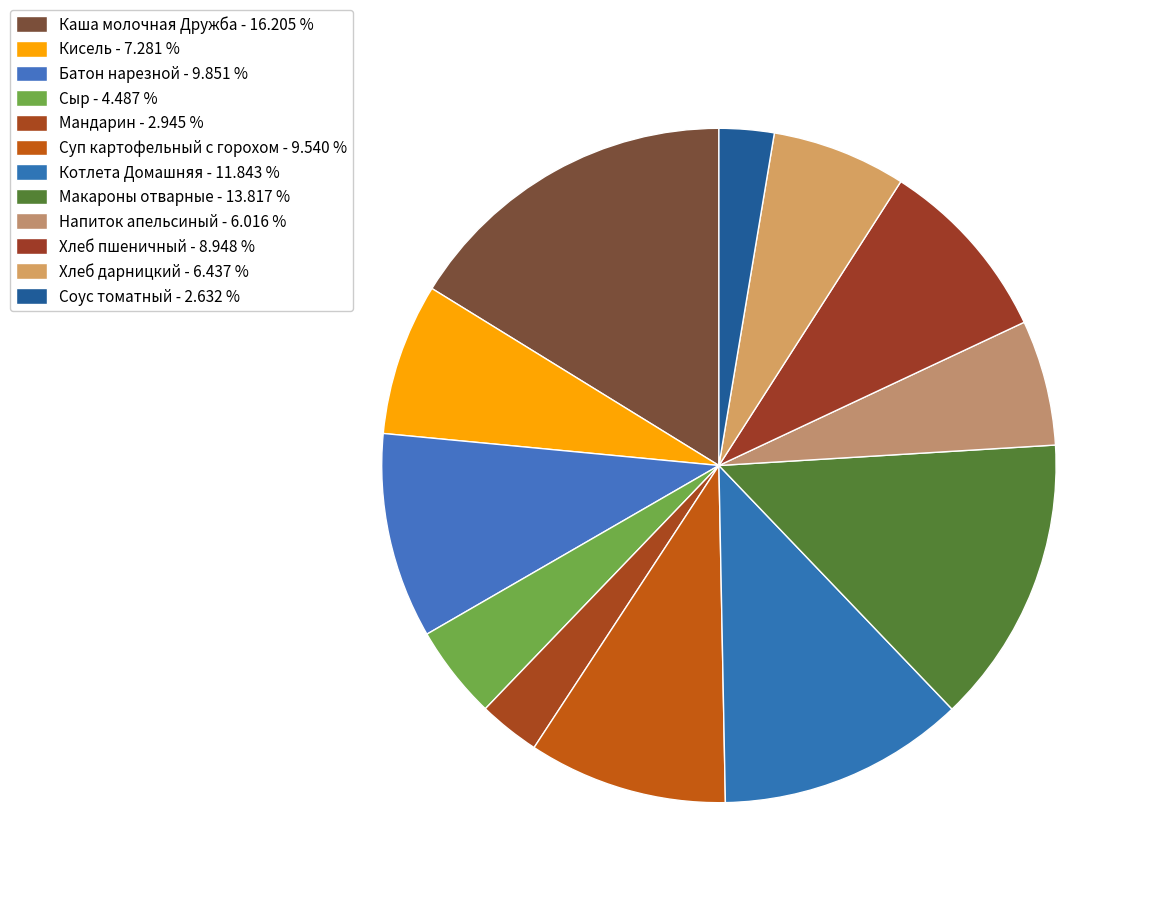

How many slices are in this pie chart?

12